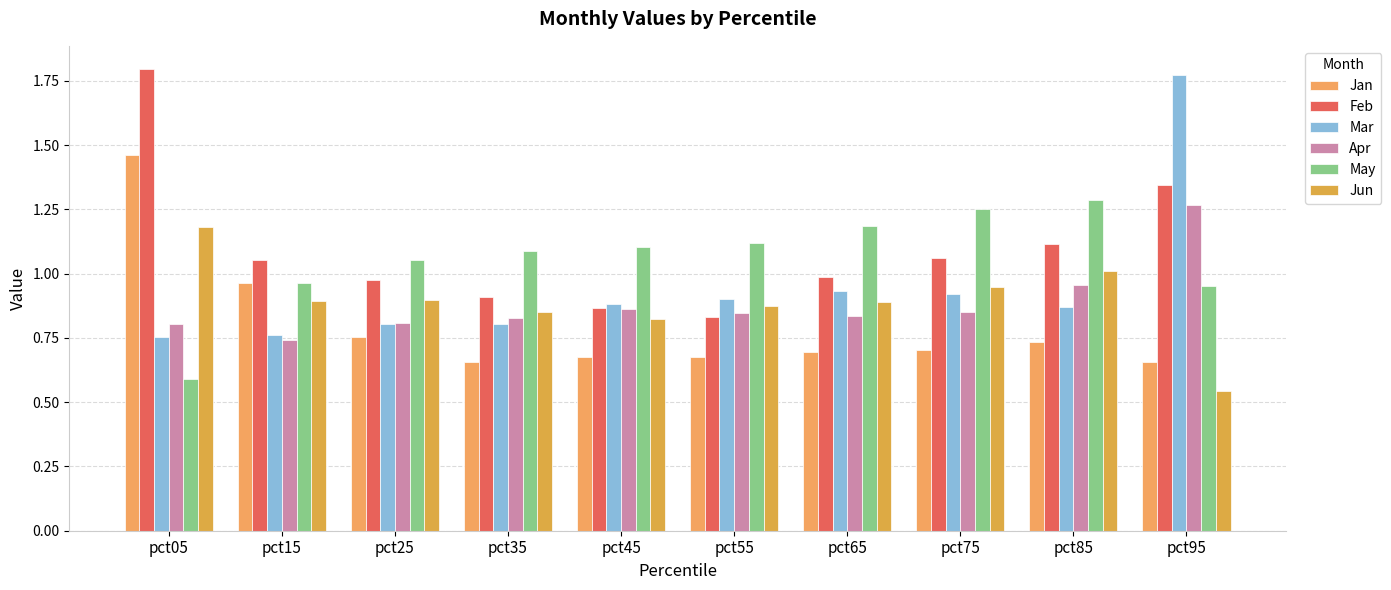

What is the average value of the Feb series?

1.1